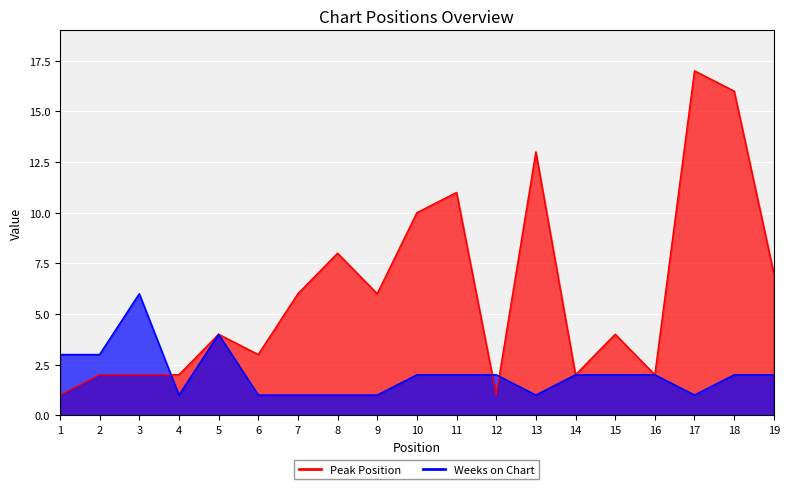

How many times do Weeks on Chart and Peak Position cross each other?

3